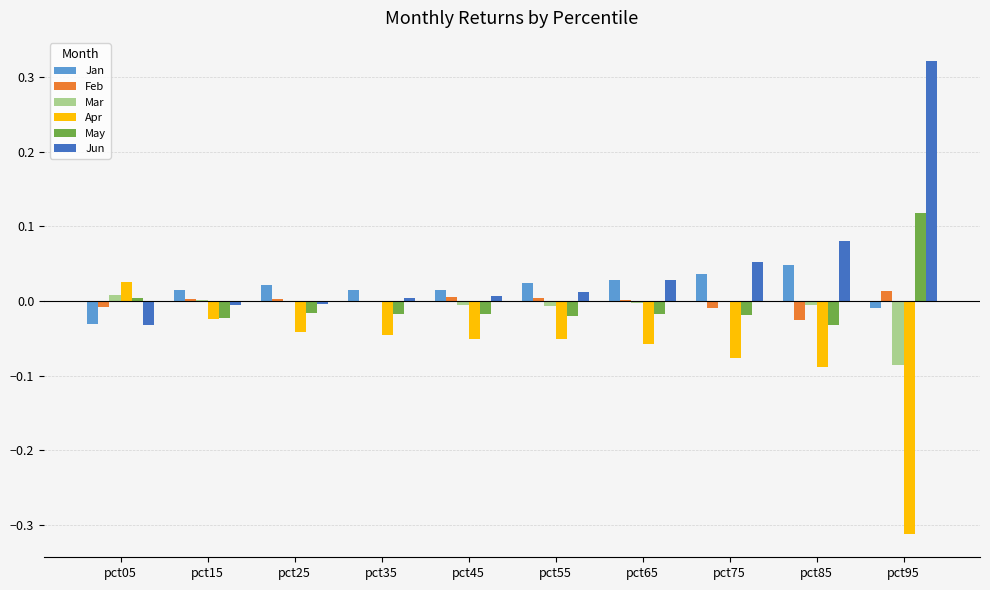

True or false: Jan has a value of 0.0 at pct85.

True